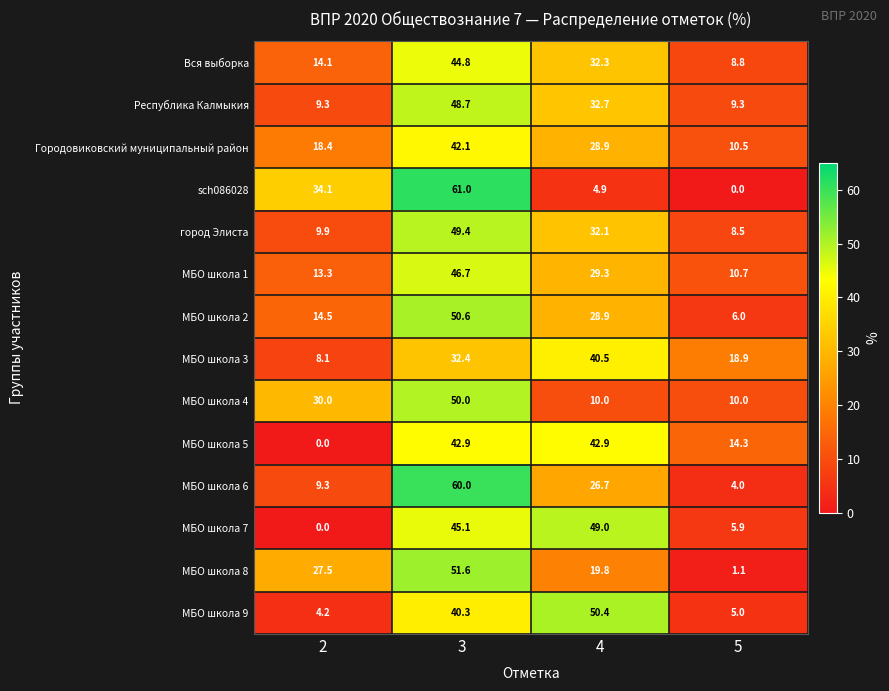

At which category does the chart reach its peak across all series?

3